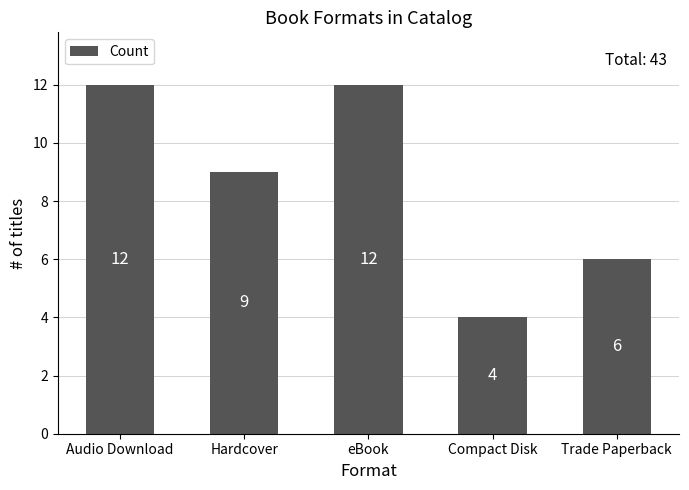

Reading right to left, extract all data points from this chart.

Trade Paperback=6	Compact Disk=4	eBook=12	Hardcover=9	Audio Download=12